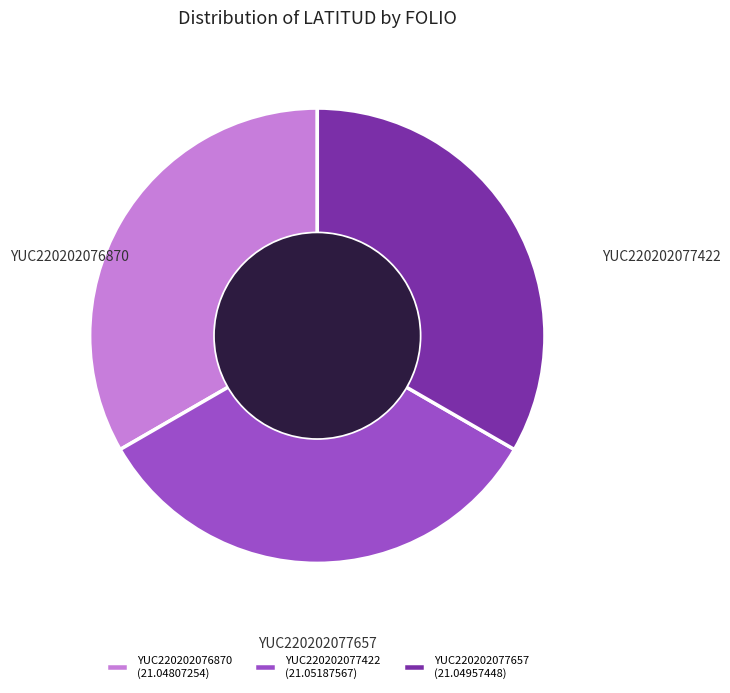

Is YUC220202077422 the majority of the pie?

No